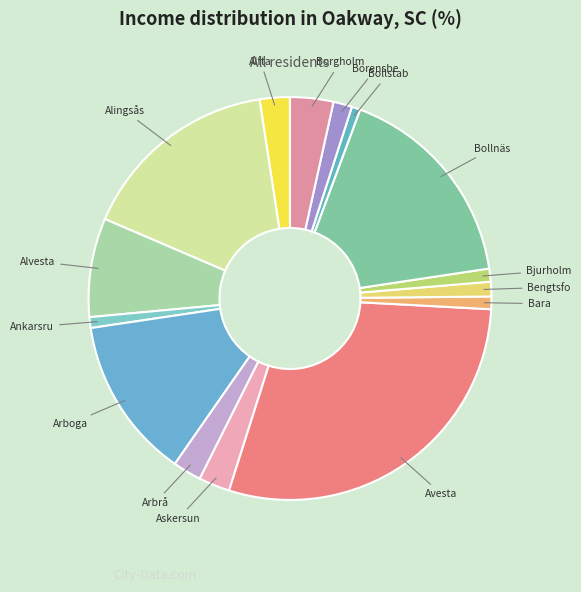

How many slices are in this pie chart?

15